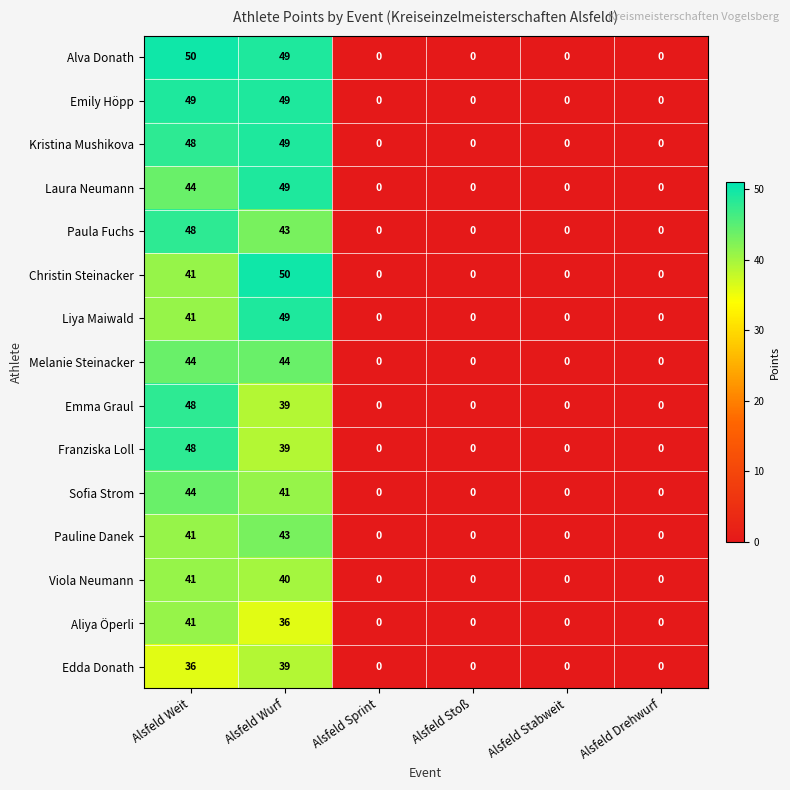

At which label is Sofia Strom closest to 22?

Alsfeld Wurf